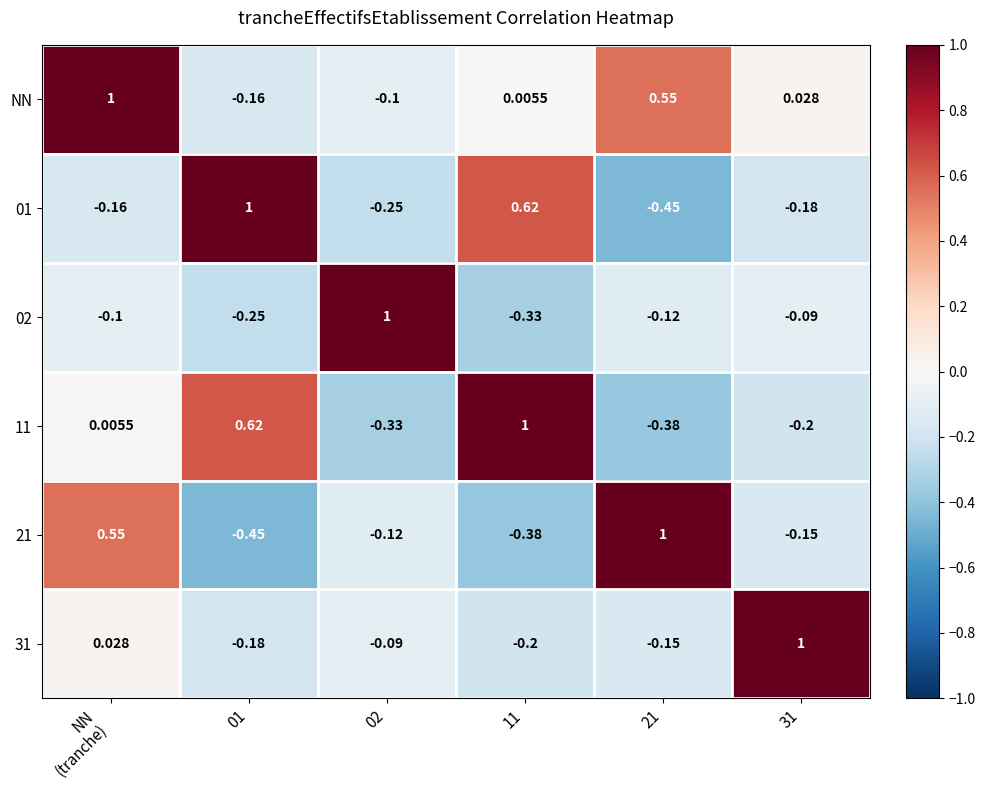

Which series has the largest total across all categories?

NN